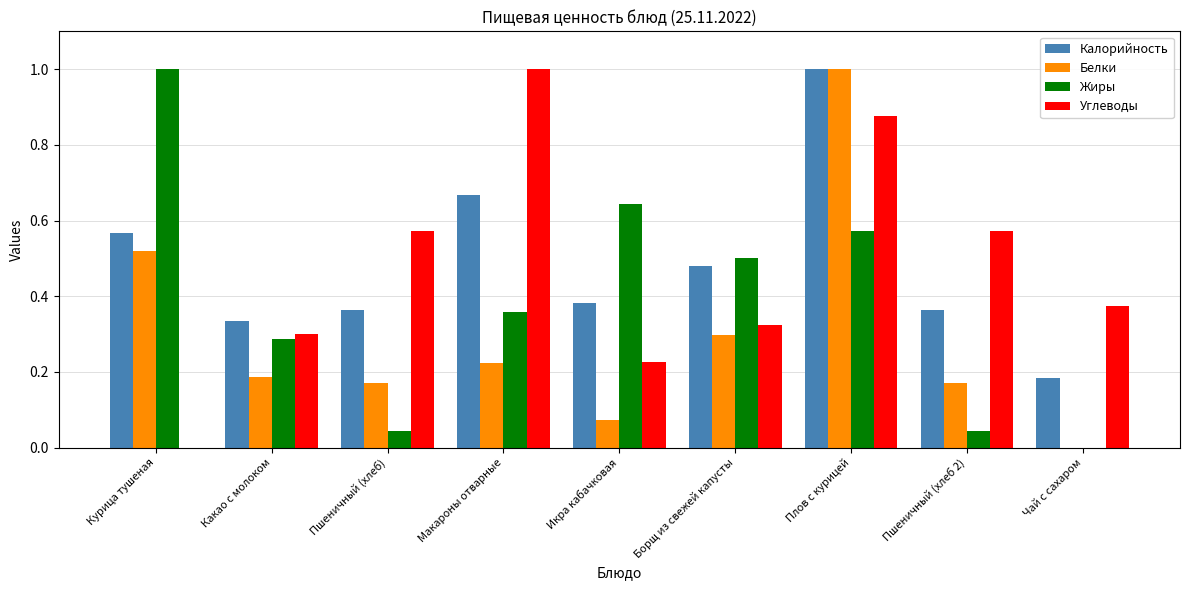

Is the value of Калорийность at Макароны отварные greater than the value of Жиры at Пшеничный (хлеб)?

Yes